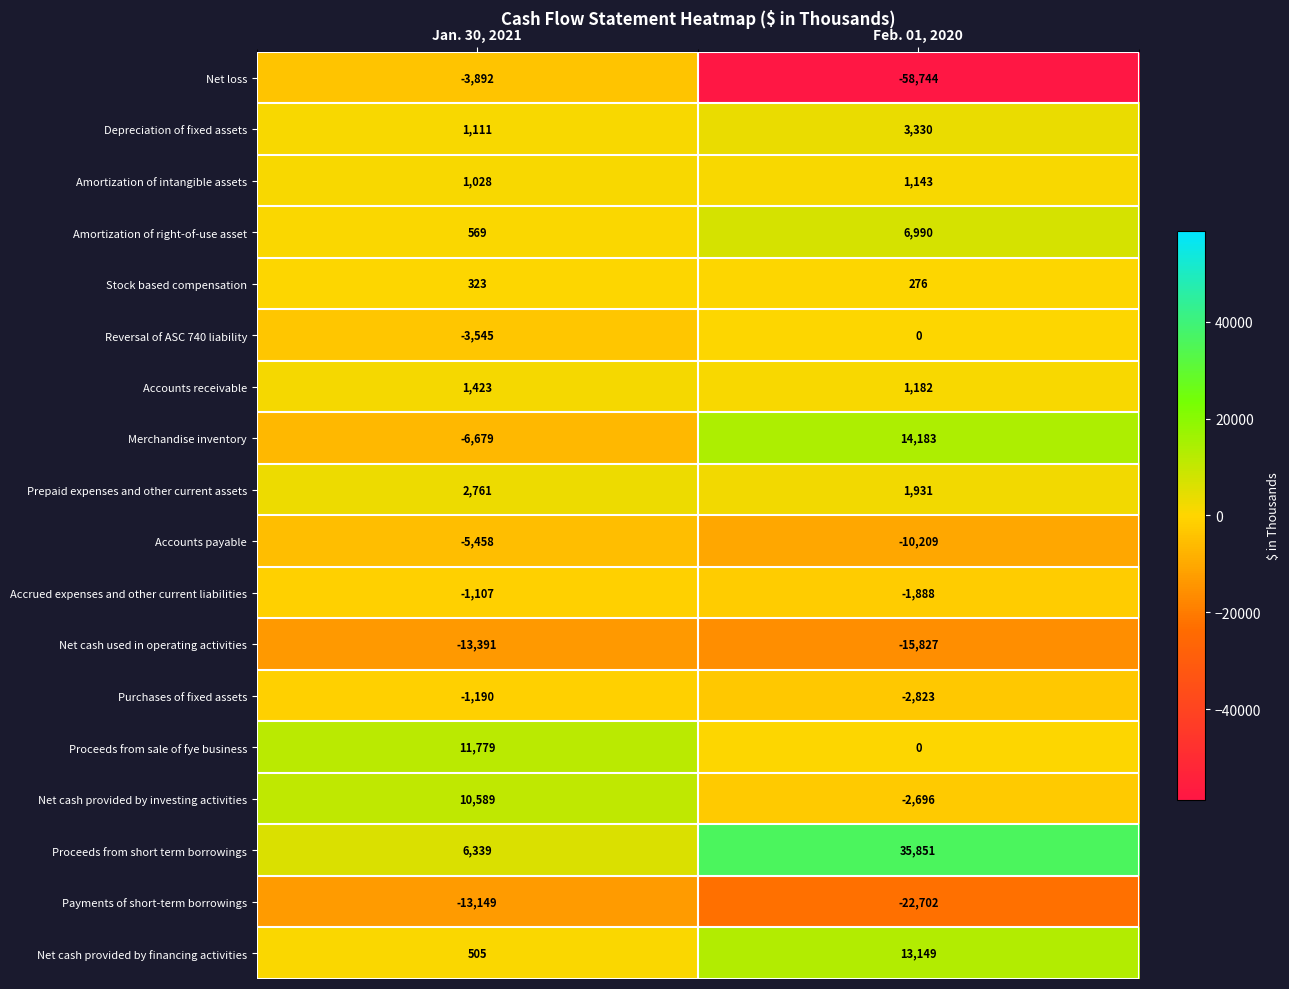

What is the smallest value displayed?

-58744